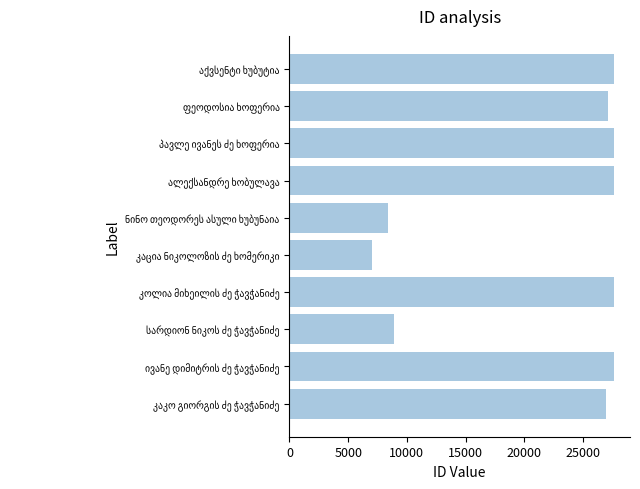

How many values are below 27600?

5